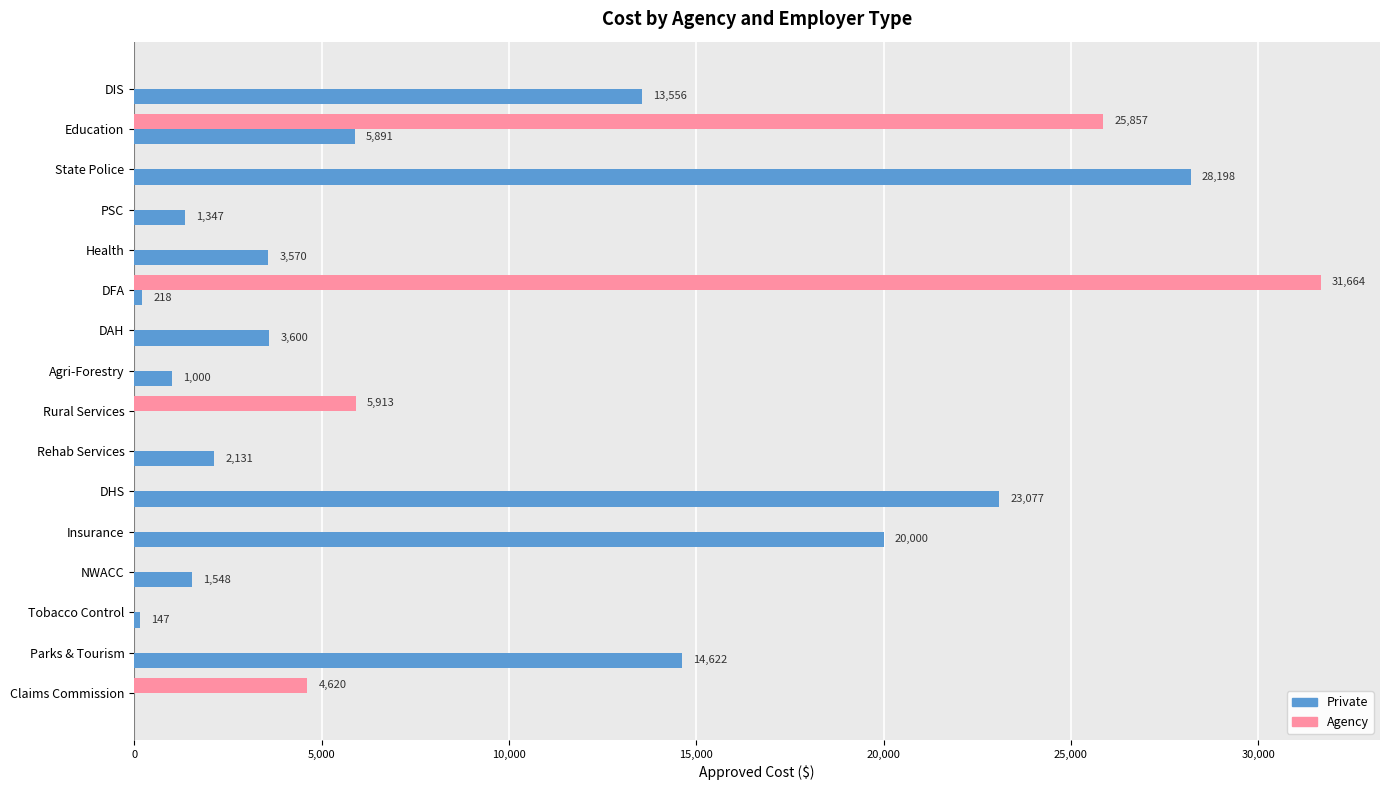

Where is Private nearest to the value 14099?

Parks & Tourism